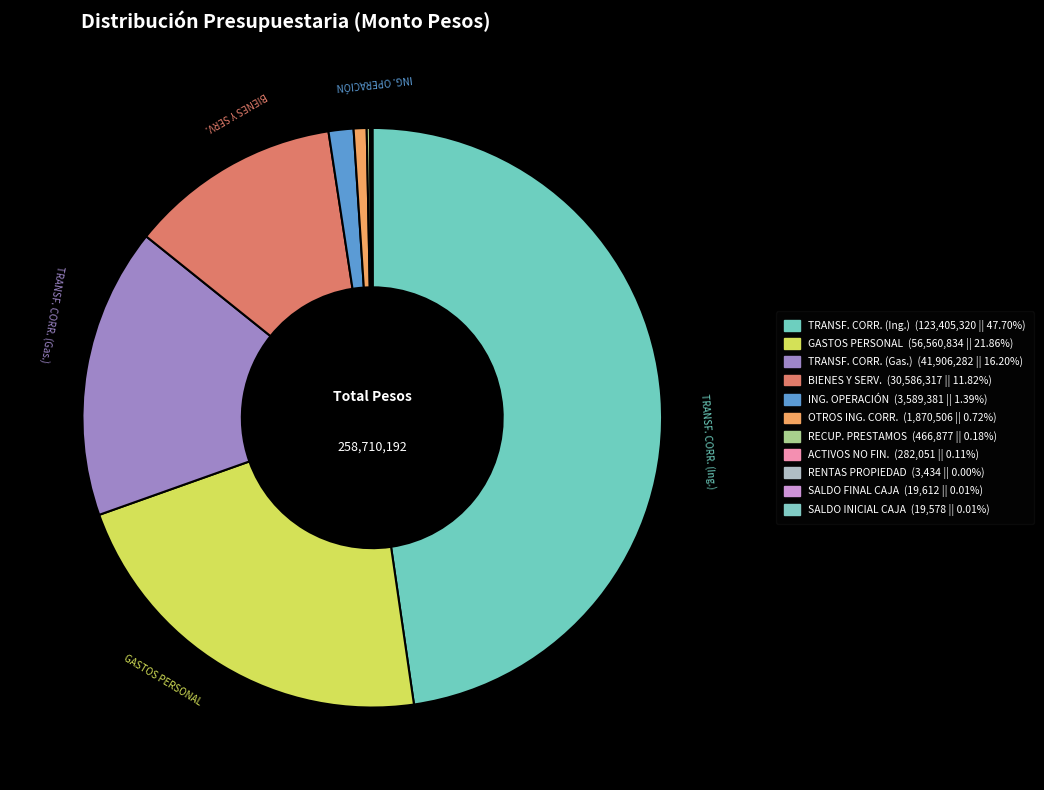

Which slice is the smallest?

RENTAS DE LA PROPIEDAD